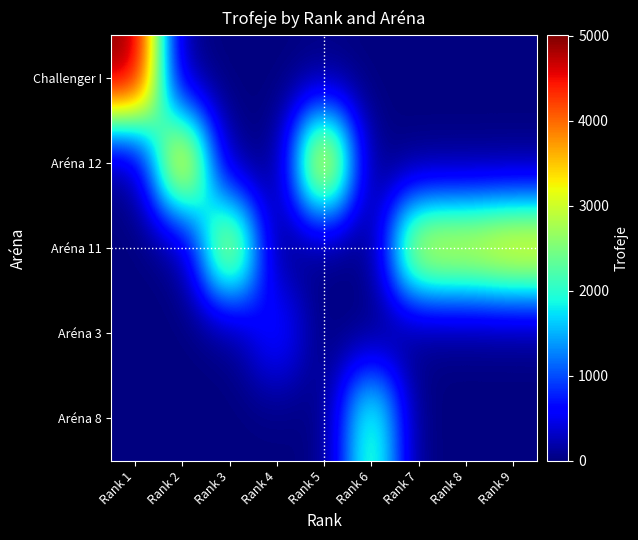

Reading left to right, extract all data points from this chart.

Challenger I: Rank 1=5006	Rank 2=0	Rank 3=0	Rank 4=0	Rank 5=0	Rank 6=0	Rank 7=0	Rank 8=0	Rank 9=0
Aréna 12: Rank 1=0	Rank 2=4004	Rank 3=0	Rank 4=0	Rank 5=4001	Rank 6=0	Rank 7=0	Rank 8=0	Rank 9=0
Aréna 11: Rank 1=0	Rank 2=0	Rank 3=3457	Rank 4=0	Rank 5=0	Rank 6=0	Rank 7=3324	Rank 8=3300	Rank 9=3569
Aréna 3: Rank 1=0	Rank 2=0	Rank 3=0	Rank 4=802	Rank 5=0	Rank 6=0	Rank 7=0	Rank 8=0	Rank 9=0
Aréna 8: Rank 1=0	Rank 2=0	Rank 3=0	Rank 4=0	Rank 5=0	Rank 6=2360	Rank 7=0	Rank 8=0	Rank 9=0